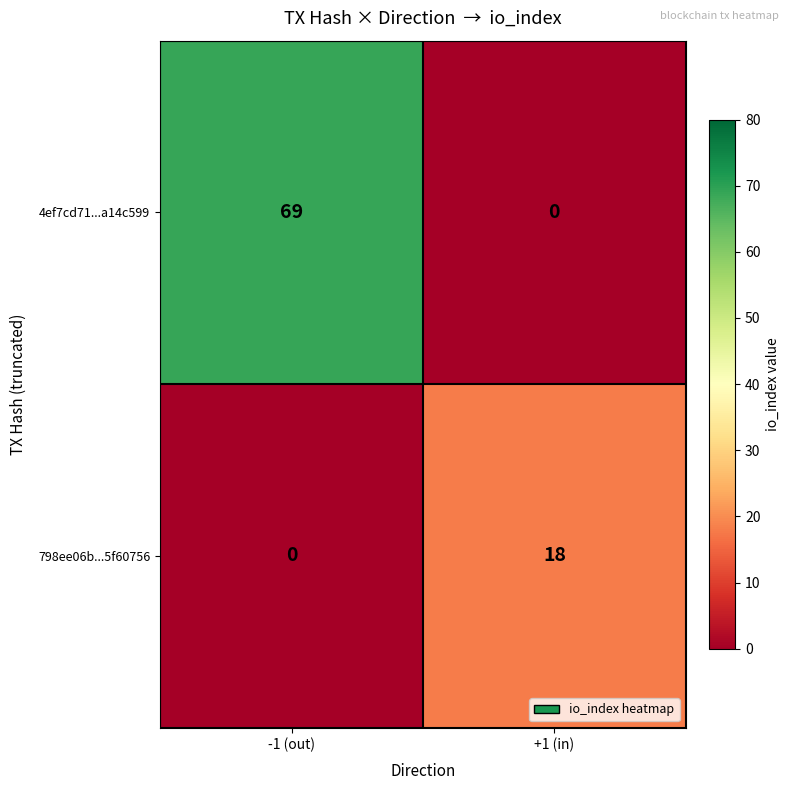

How many positive values does the 798ee06b...5f60756 series have?

1